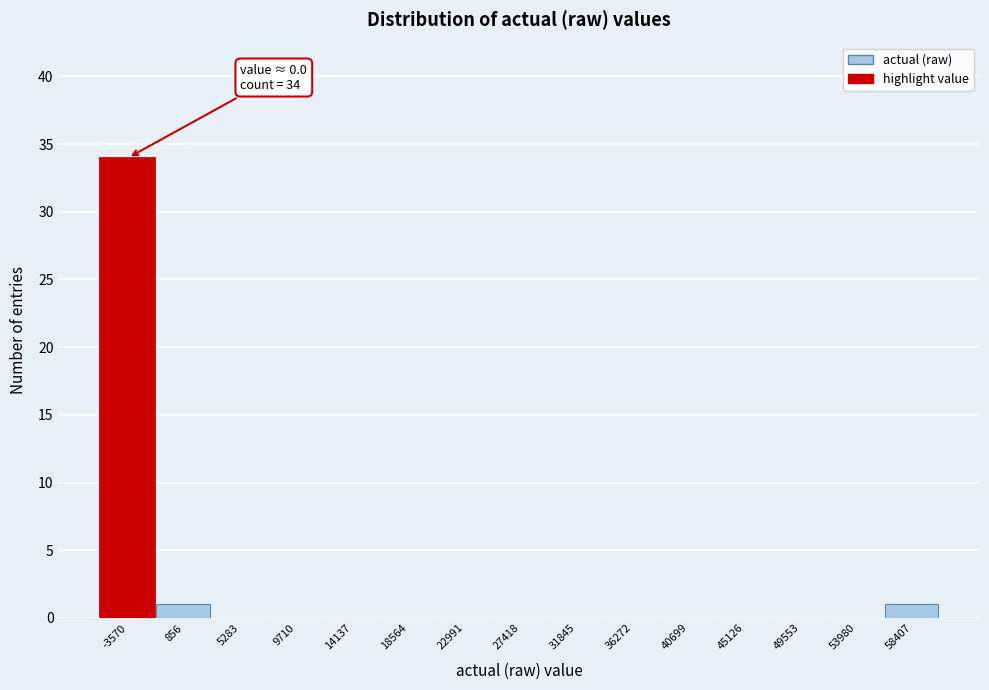

Reading left to right, extract all data points from this chart.

-3570=34	856=1	5283=0	9710=0	14137=0	18564=0	22991=0	27418=0	31845=0	36272=0	40699=0	45126=0	49553=0	53980=0	58407=1